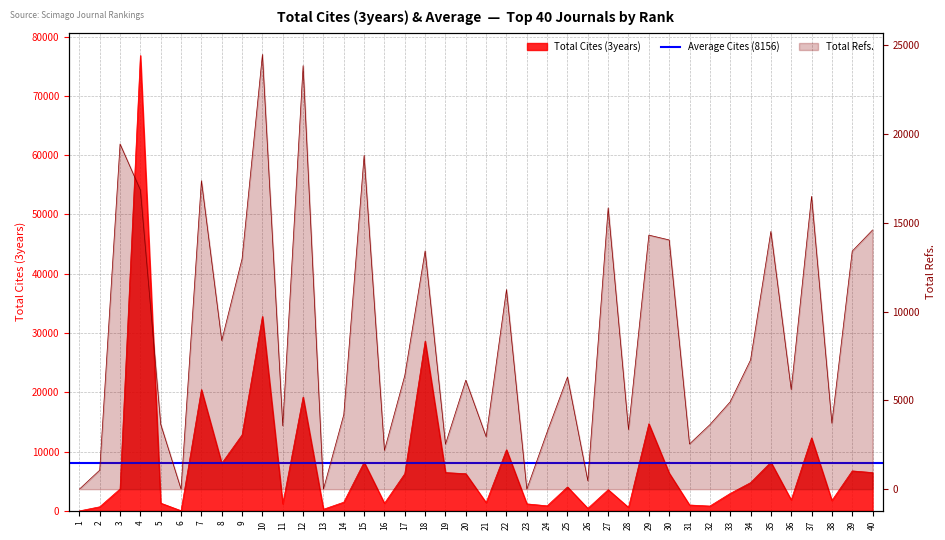

How many lines are shown in the chart?

2